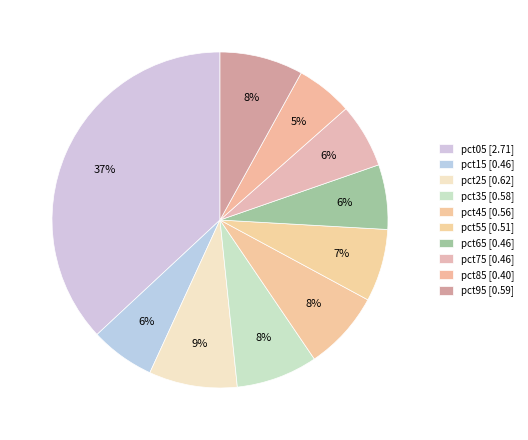

Count the number of slices in the pie.

10